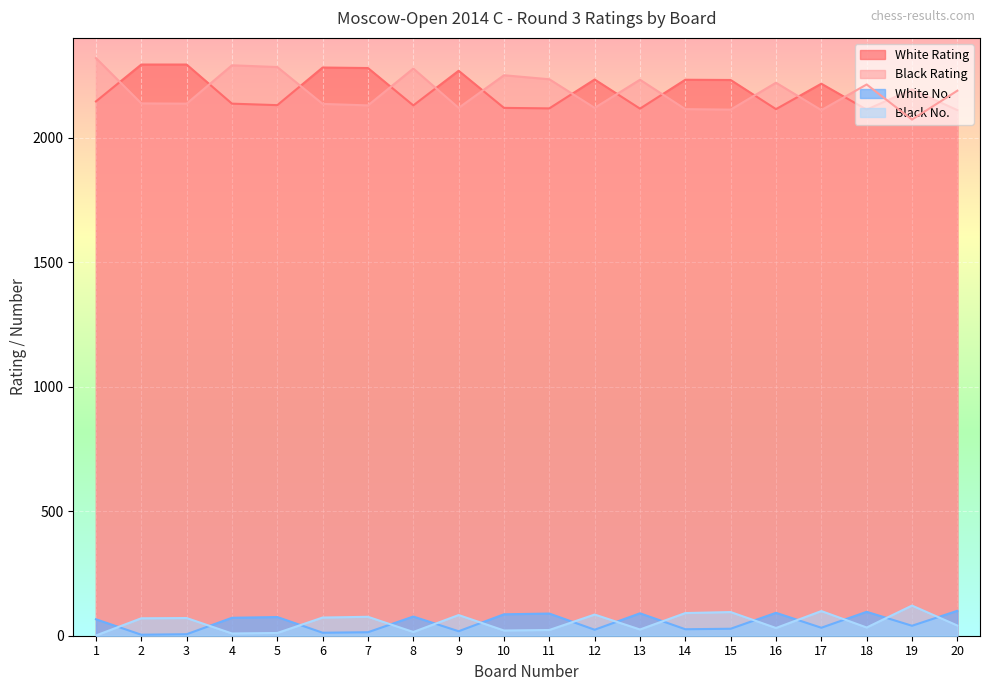

How many data points in Black No. are less than 70?

10